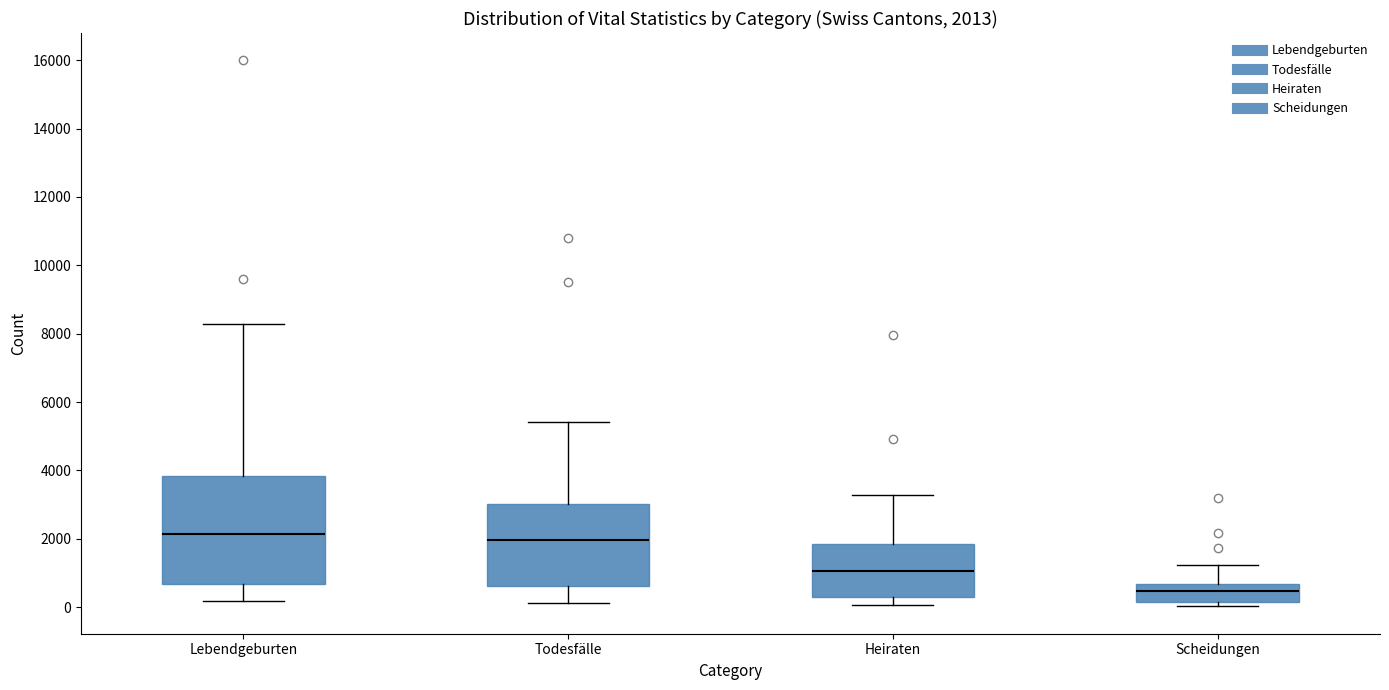

Which box is the tallest, from its lower edge to its upper edge?

Lebendgeburten